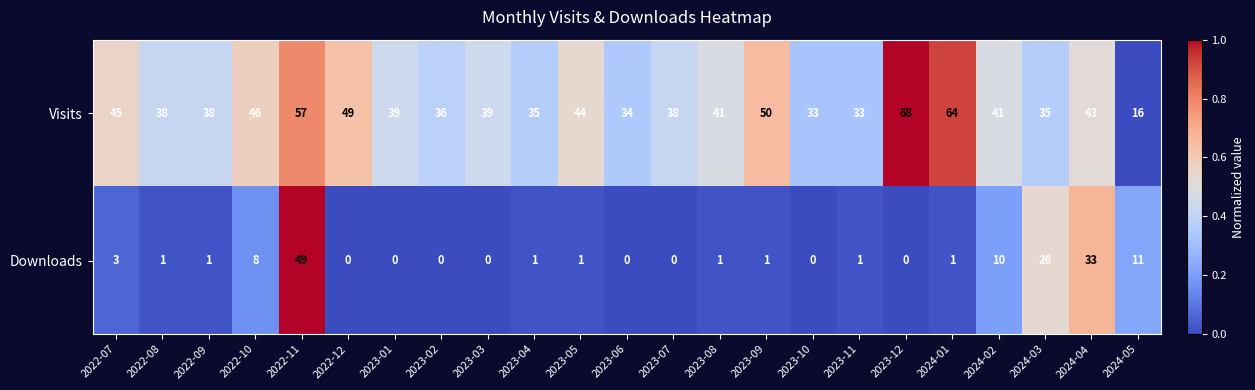

Is it true that Downloads equals 33 at 2023-03?

False